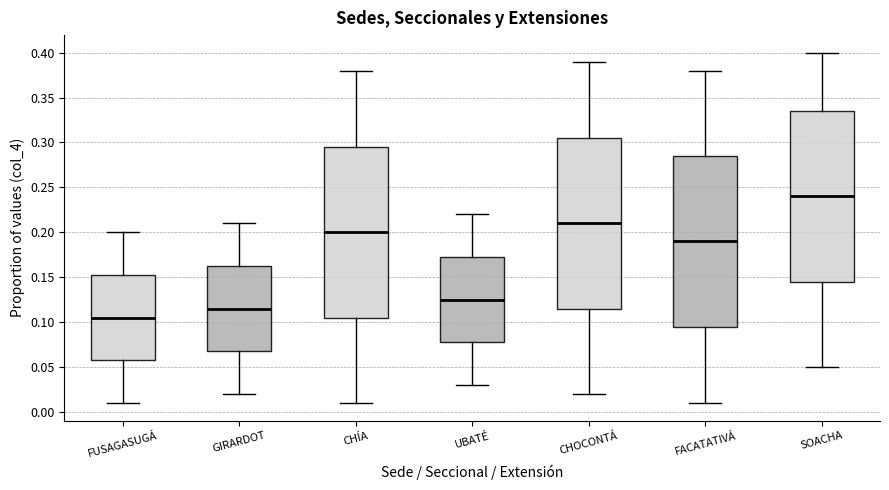

Reading left to right, read every box against the y-axis: the position of its median line, the range the box covers, and the ends of its whiskers. The values are not printed on the chart, so give them approximately, as read against the axis.

FUSAGASUGÁ: median 0.105, box 0.060 to 0.155, whiskers 0.010 to 0.200
GIRARDOT: median 0.115, box 0.070 to 0.165, whiskers 0.020 to 0.210
CHÍA: median 0.200, box 0.105 to 0.295, whiskers 0.010 to 0.380
UBATÉ: median 0.125, box 0.080 to 0.175, whiskers 0.030 to 0.220
CHOCONTÁ: median 0.210, box 0.115 to 0.305, whiskers 0.020 to 0.390
FACATATIVÁ: median 0.190, box 0.095 to 0.285, whiskers 0.010 to 0.380
SOACHA: median 0.240, box 0.145 to 0.335, whiskers 0.050 to 0.400